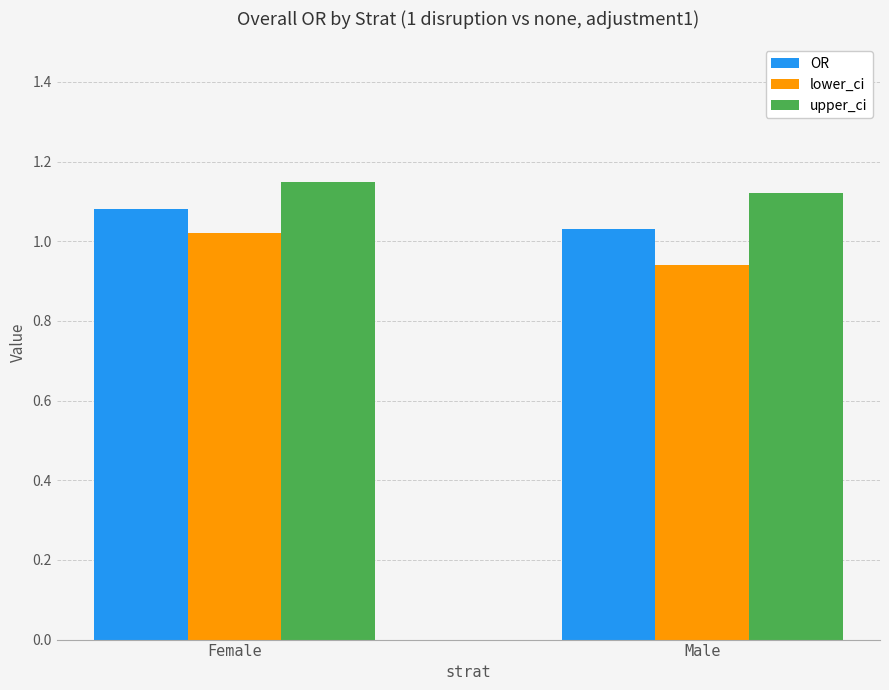

At Female, list the series in order from smallest to largest.

lower_ci, OR, upper_ci